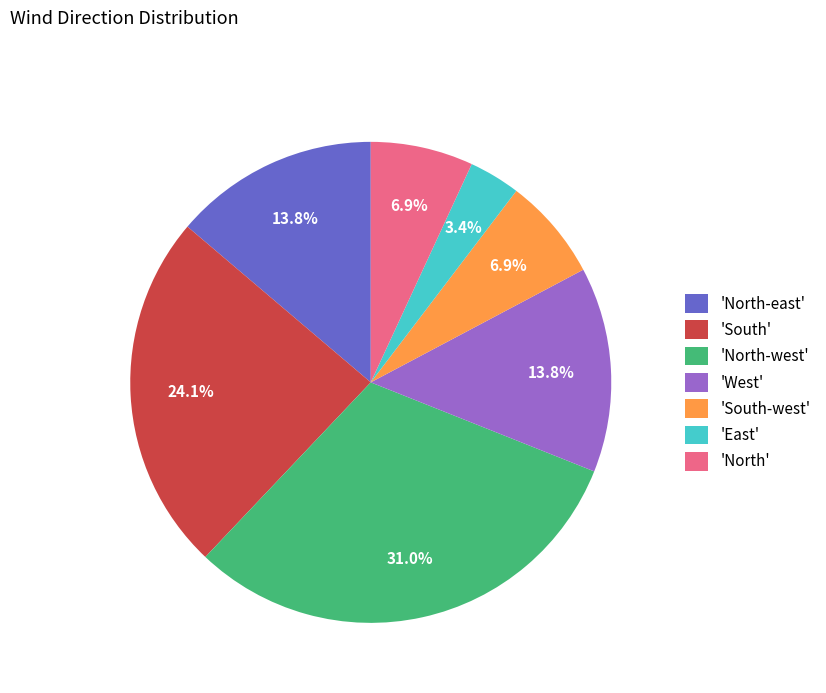

To the nearest percent, what is the average slice percentage?

14%